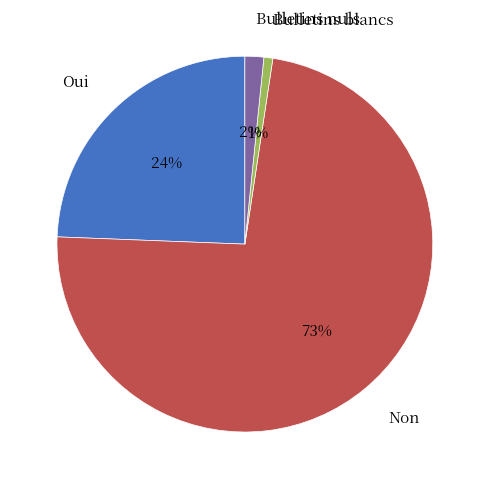

To the nearest percent, what is the difference between the largest and smallest slice percentages?

72%